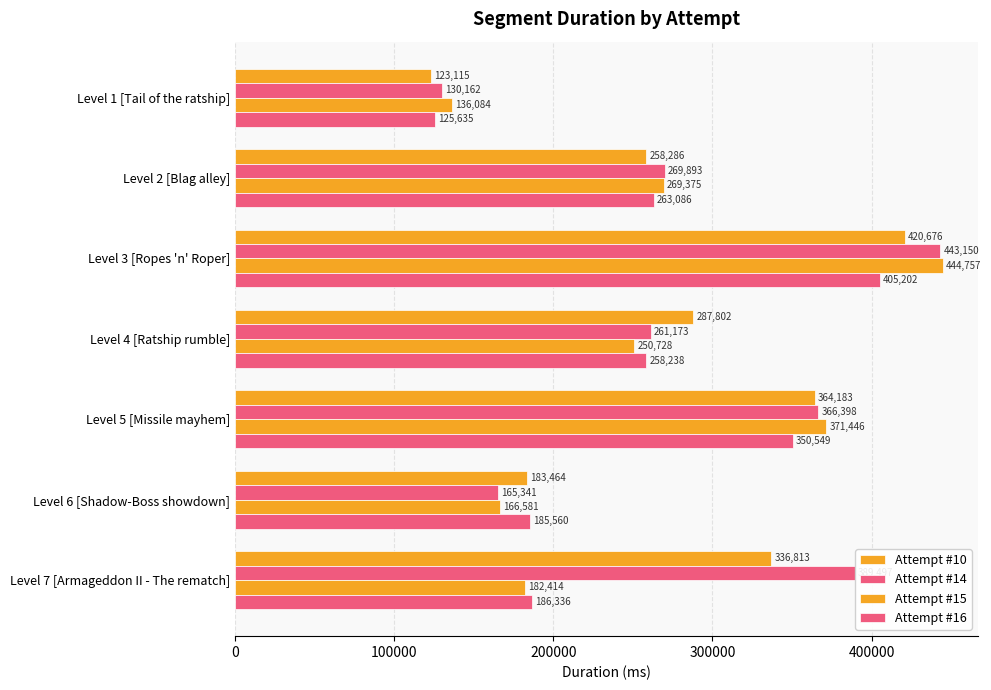

List the series in order of their peak value, highest first.

Attempt #15, Attempt #14, Attempt #10, Attempt #16